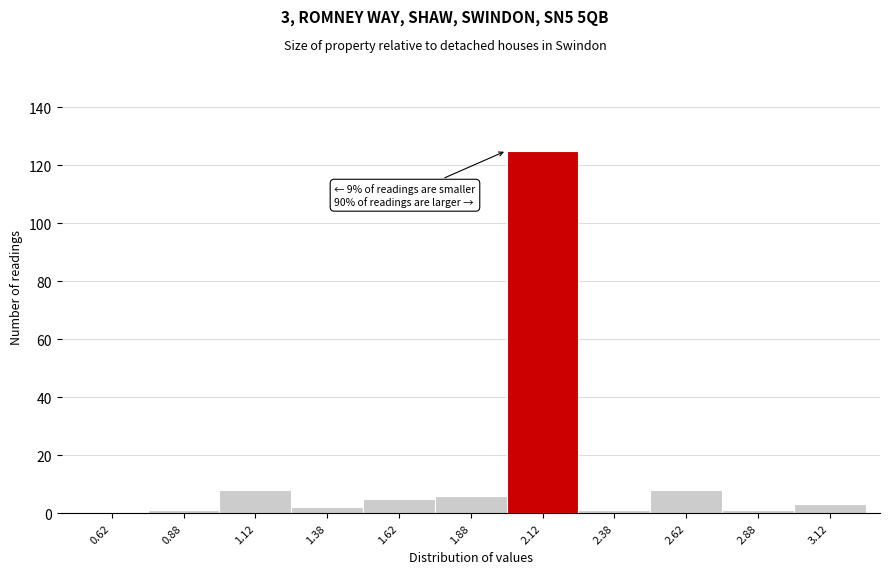

Which range on the x-axis has the tallest bar?

2.00 to 2.25